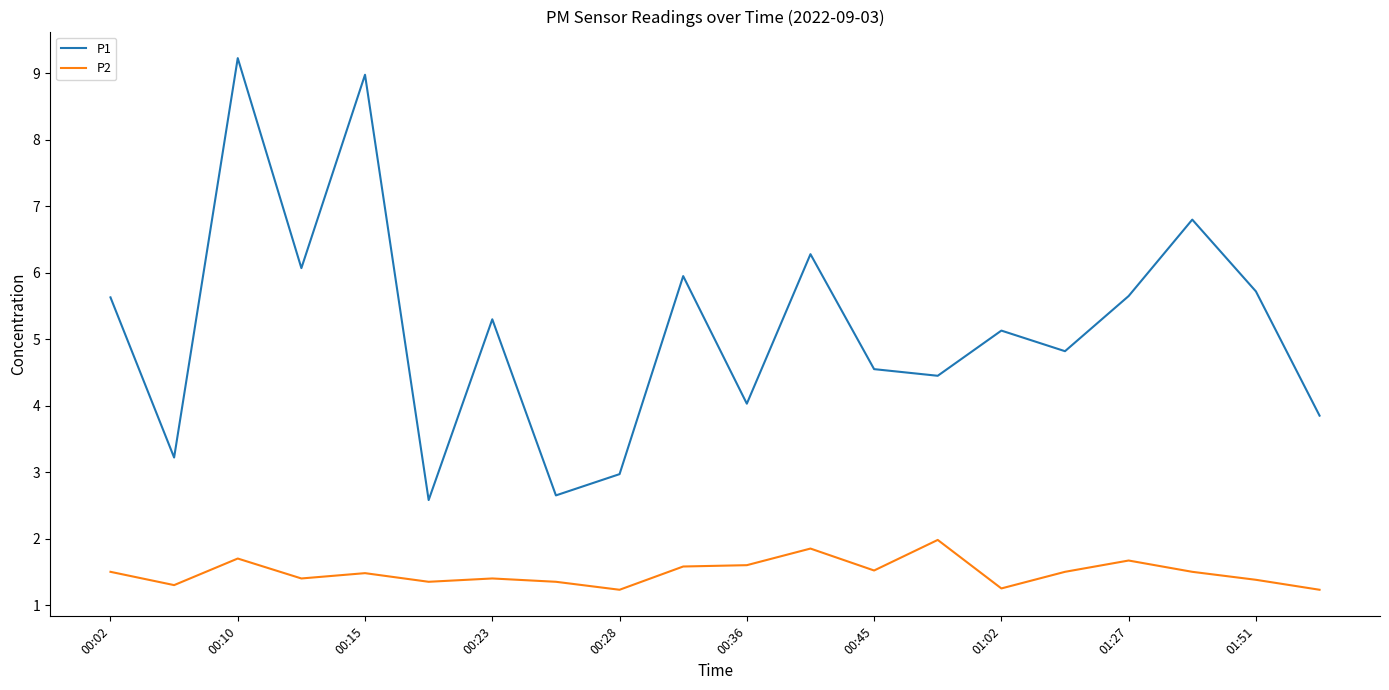

Which series has the largest total across all categories?

P1